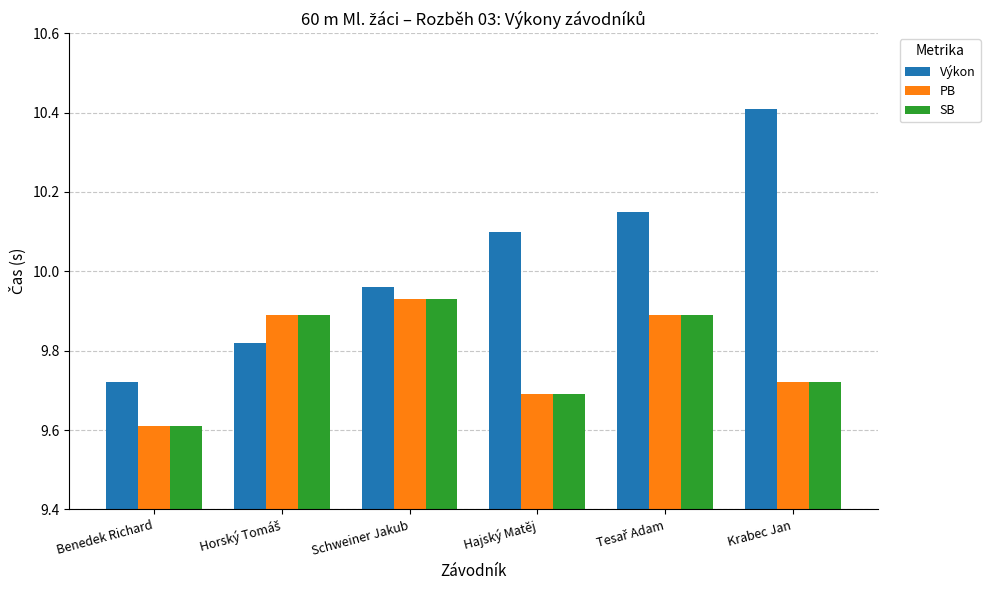

At how many categories does at least one series exceed 10?

3